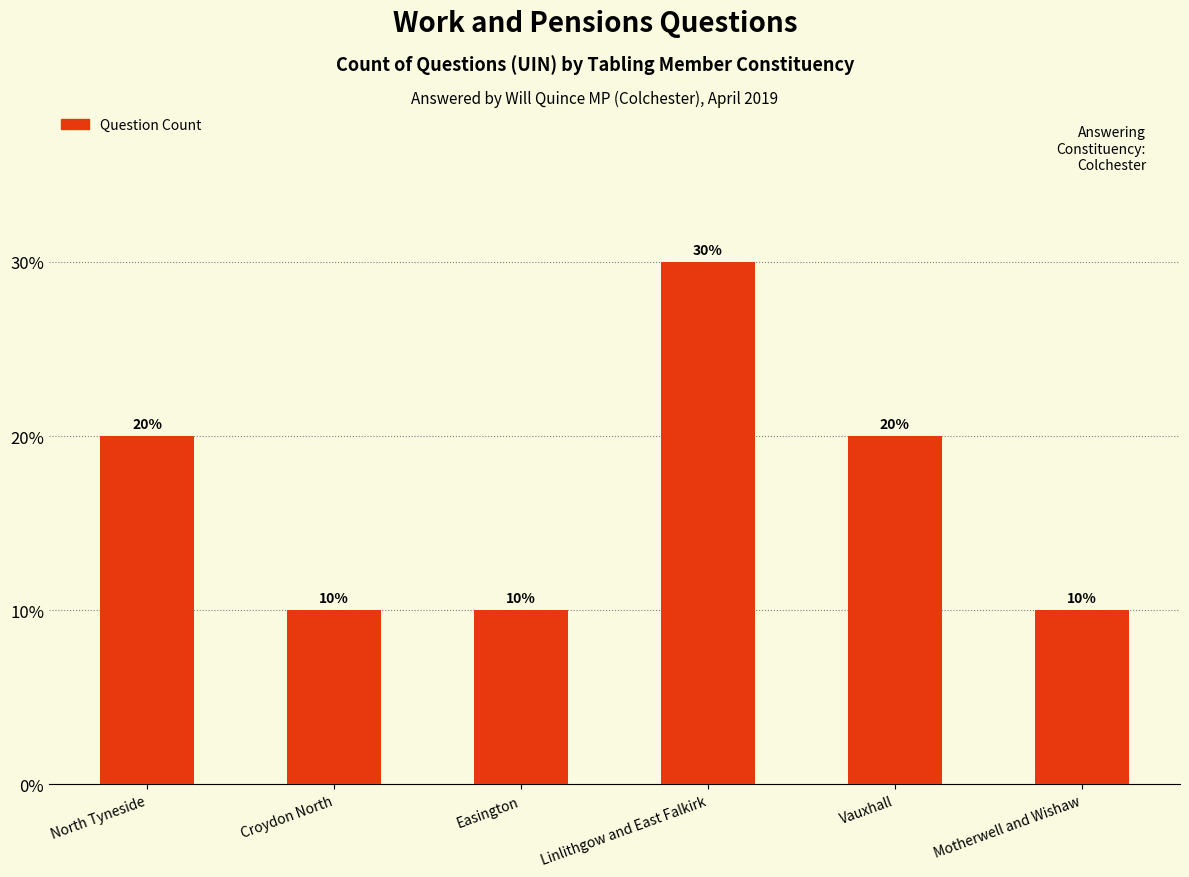

What is the approximate value at Croydon North, to the nearest 10?

10